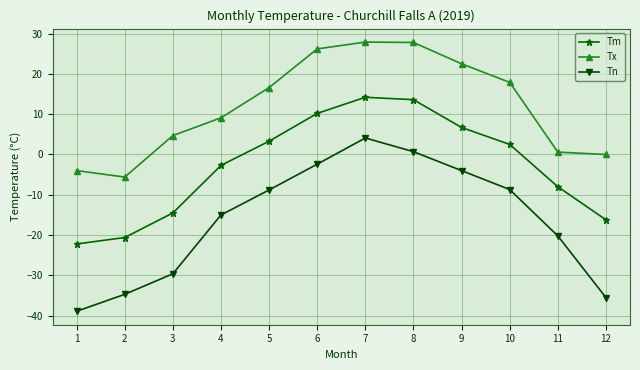

What is the value of the Tm point at the 7th from the left?

14.2